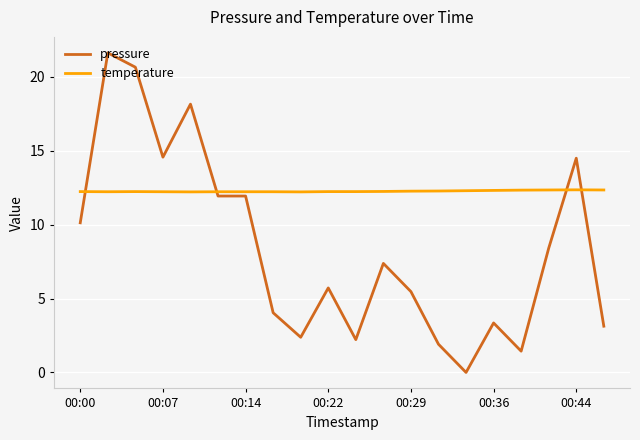

Rank the series by their average value, from lowest to highest.

pressure, temperature